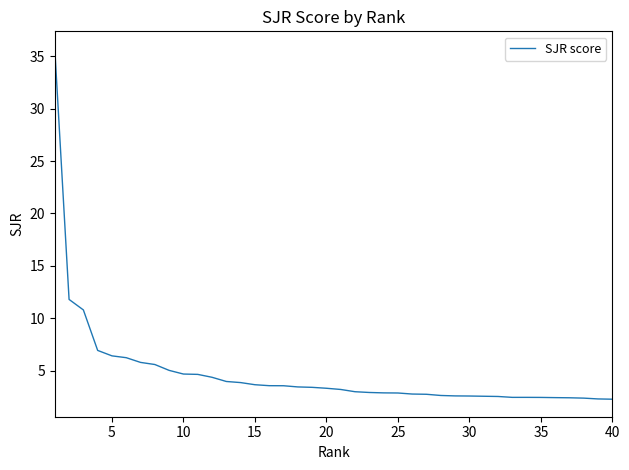

What is the maximum value shown in the chart?

35.7